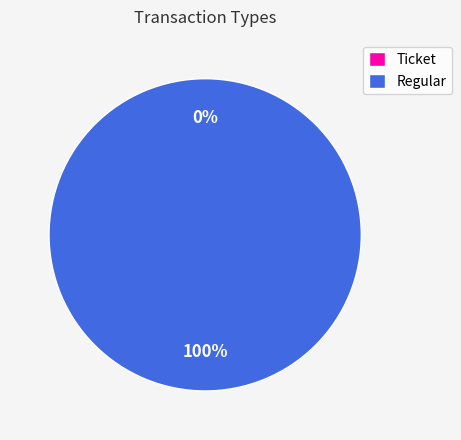

What is the total percentage of Ticket and Regular?

100.0%